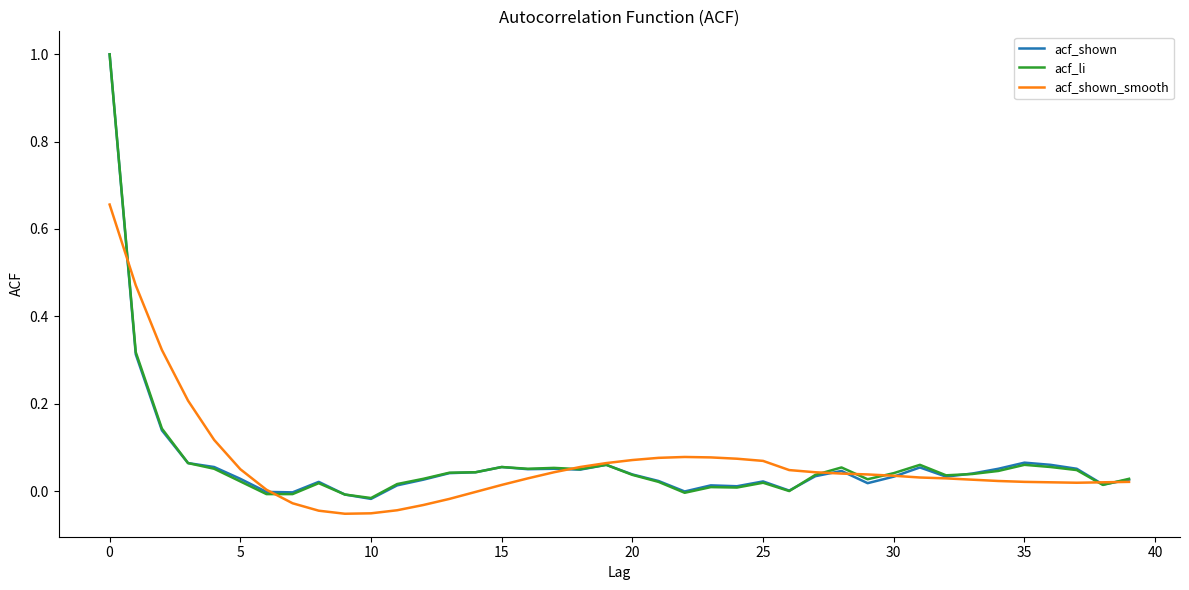

What is the maximum value shown in the chart?

1.0